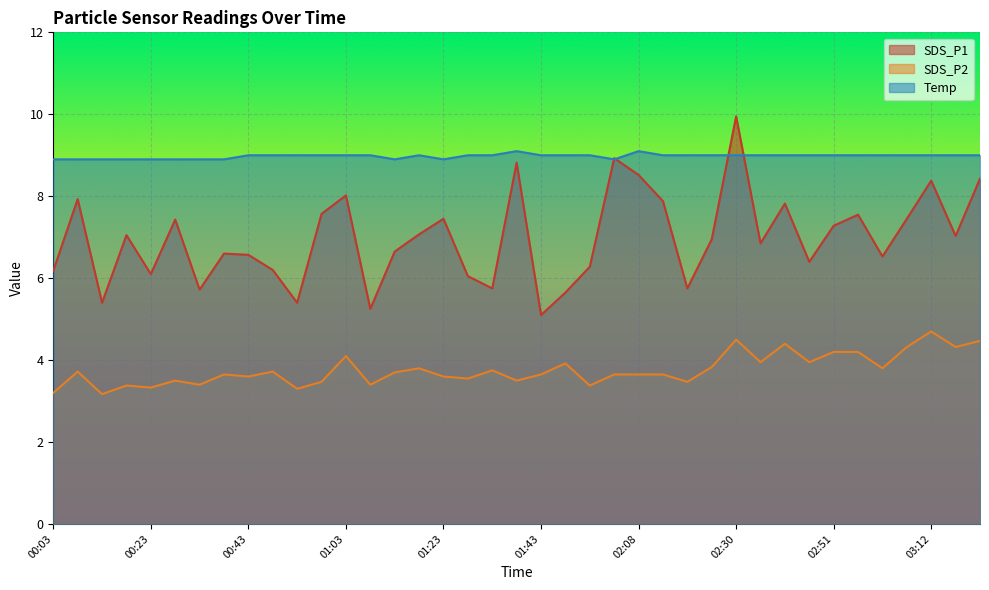

What is the difference between the second highest and second lowest values in the SDS_P2 series?

1.3